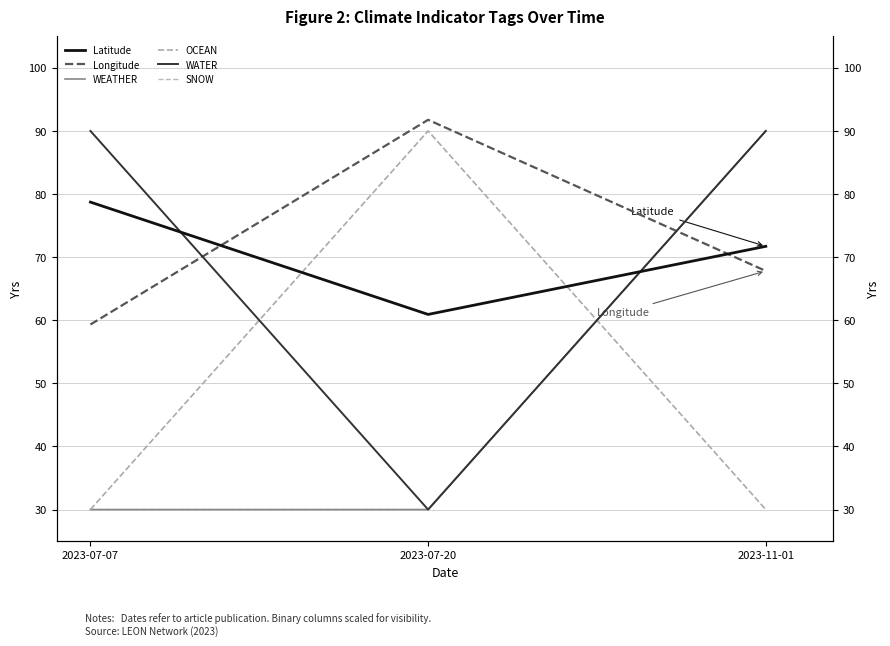

Which category has the lowest value in the Longitude series?

2023-07-07